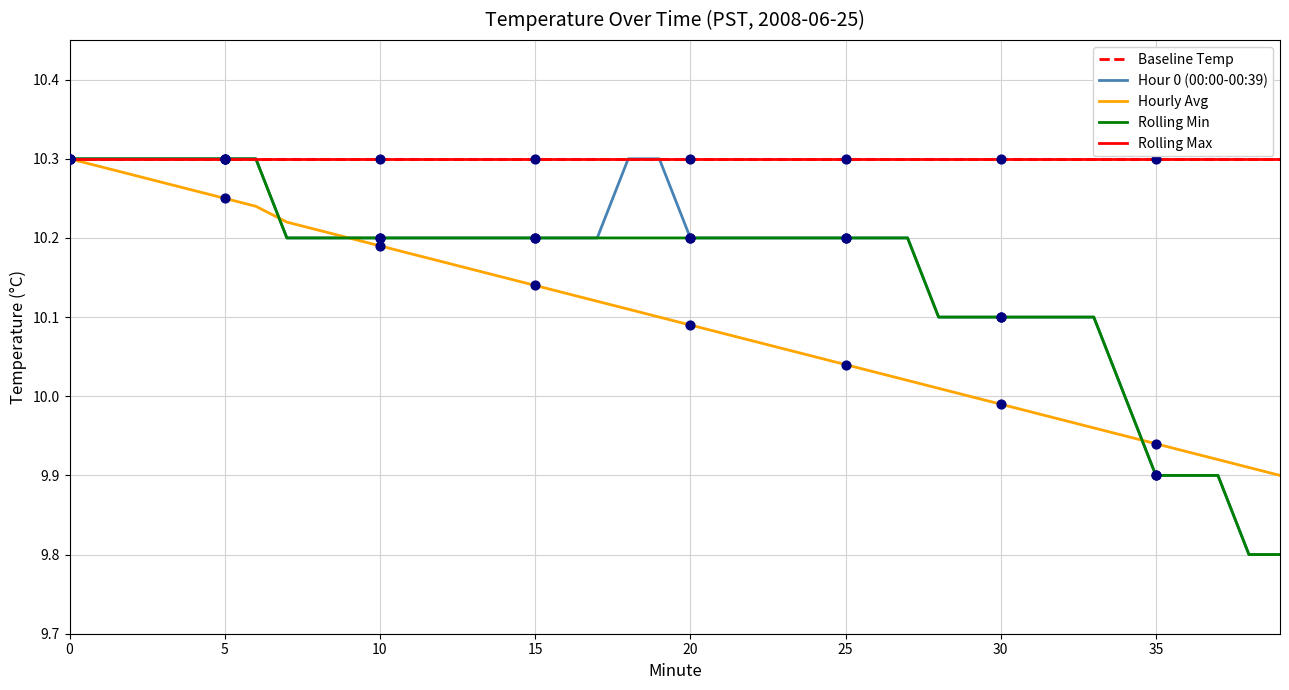

Is the value of Rolling Min at 32 greater than the value of Hour 0 (00:00-00:39) at 8?

No